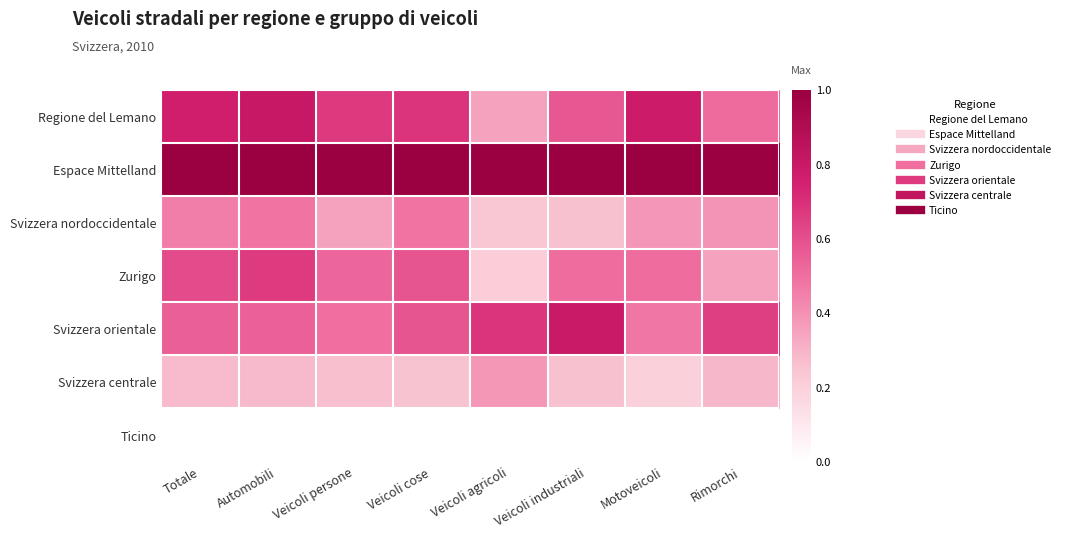

Reading right to left, transcribe all the data shown in this chart.

Regione del Lemano: Rimorchi=0.5	Motoveicoli=0.8	Veicoli industriali=0.6	Veicoli agricoli=0.4	Veicoli cose=0.7	Veicoli persone=0.7	Automobili=0.8	Totale=0.8
Espace Mittelland: Rimorchi=1.0	Motoveicoli=1.0	Veicoli industriali=1.0	Veicoli agricoli=1.0	Veicoli cose=1.0	Veicoli persone=1.0	Automobili=1.0	Totale=1.0
Svizzera nordoccidentale: Rimorchi=0.4	Motoveicoli=0.4	Veicoli industriali=0.3	Veicoli agricoli=0.2	Veicoli cose=0.5	Veicoli persone=0.3	Automobili=0.5	Totale=0.5
Zurigo: Rimorchi=0.3	Motoveicoli=0.5	Veicoli industriali=0.5	Veicoli agricoli=0.2	Veicoli cose=0.6	Veicoli persone=0.5	Automobili=0.7	Totale=0.6
Svizzera orientale: Rimorchi=0.7	Motoveicoli=0.5	Veicoli industriali=0.8	Veicoli agricoli=0.7	Veicoli cose=0.6	Veicoli persone=0.5	Automobili=0.5	Totale=0.6
Svizzera centrale: Rimorchi=0.3	Motoveicoli=0.2	Veicoli industriali=0.3	Veicoli agricoli=0.4	Veicoli cose=0.3	Veicoli persone=0.3	Automobili=0.3	Totale=0.3
Ticino: Rimorchi=0.0	Motoveicoli=0.0	Veicoli industriali=0.0	Veicoli agricoli=0.0	Veicoli cose=0.0	Veicoli persone=0.0	Automobili=0.0	Totale=0.0